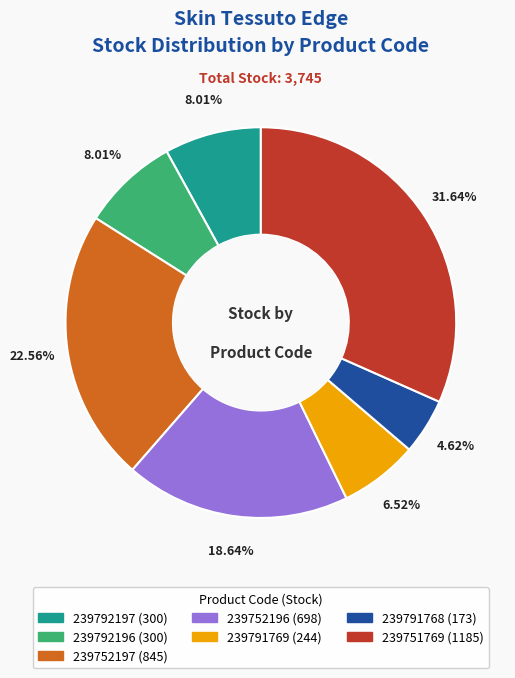

What is the ratio of the value at 239751769 to the value at 239752197?

1.4